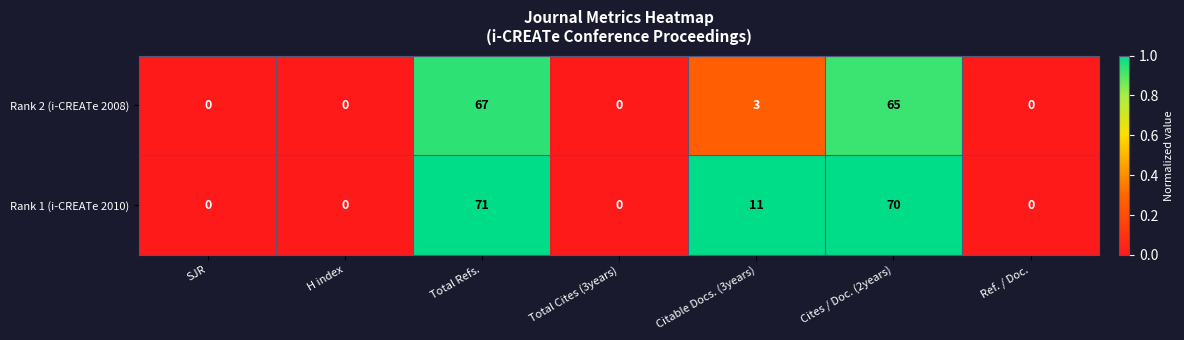

At which label does Rank 2 (i-CREATe 2008) reach its peak?

Total Refs.